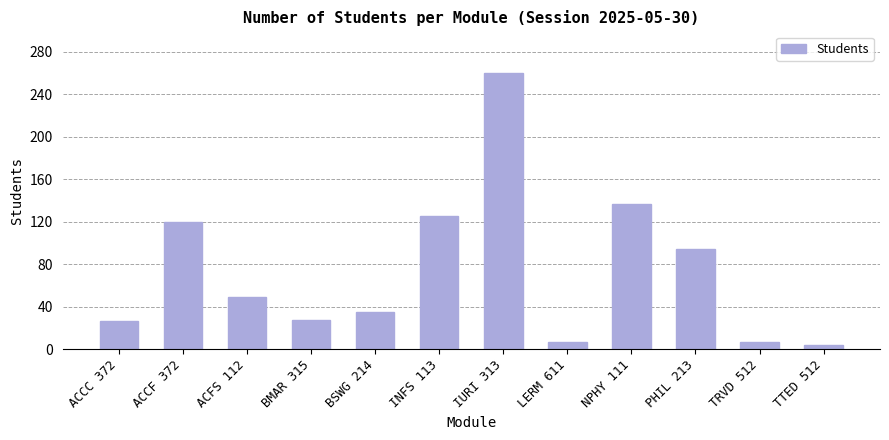

At which category does the chart reach its peak across all series?

IURI 313